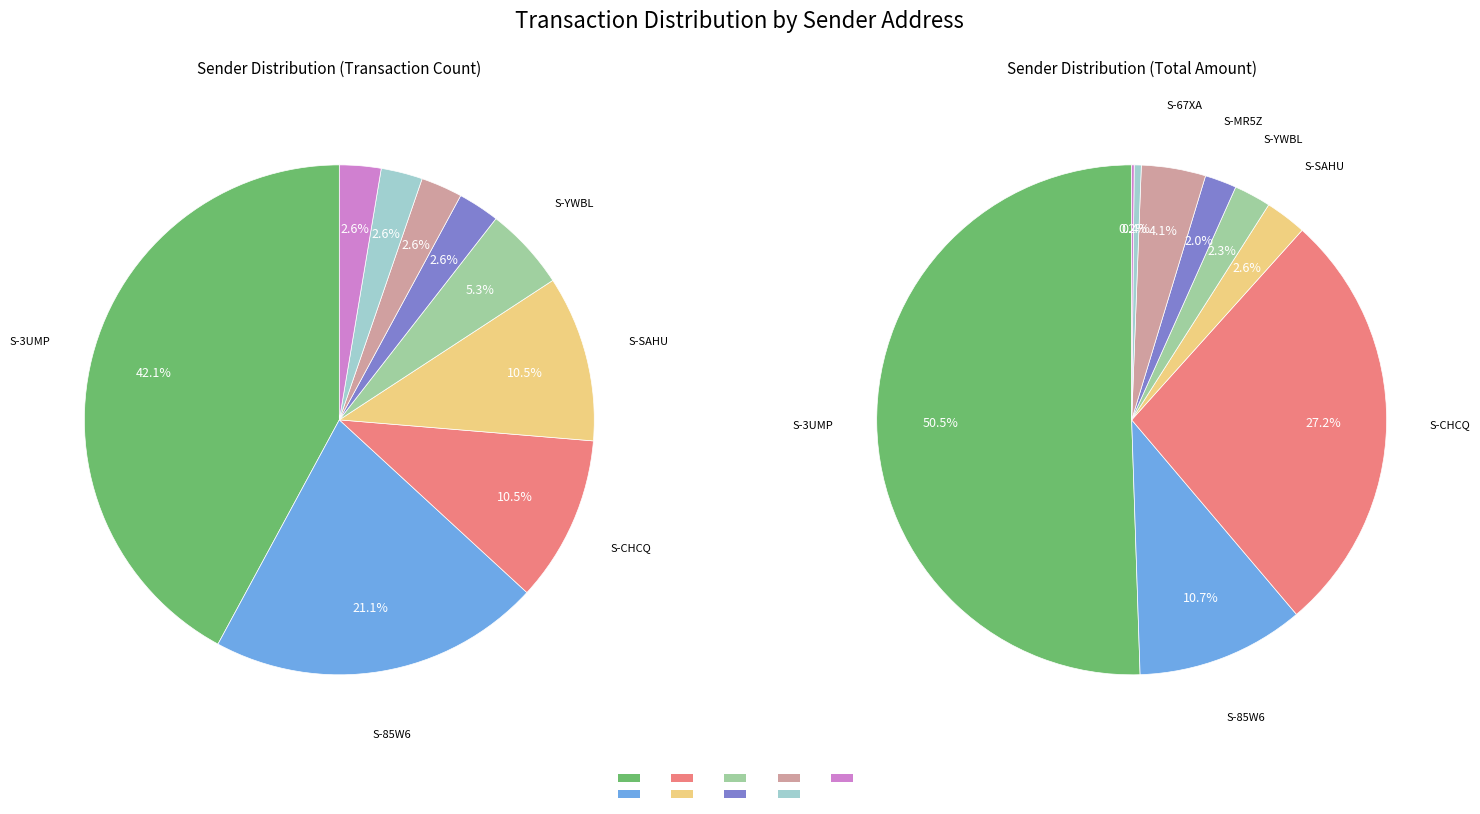

To the nearest percent, what portion does S-CHCQ-5SWS-SV5P-63VJL represent?

11%